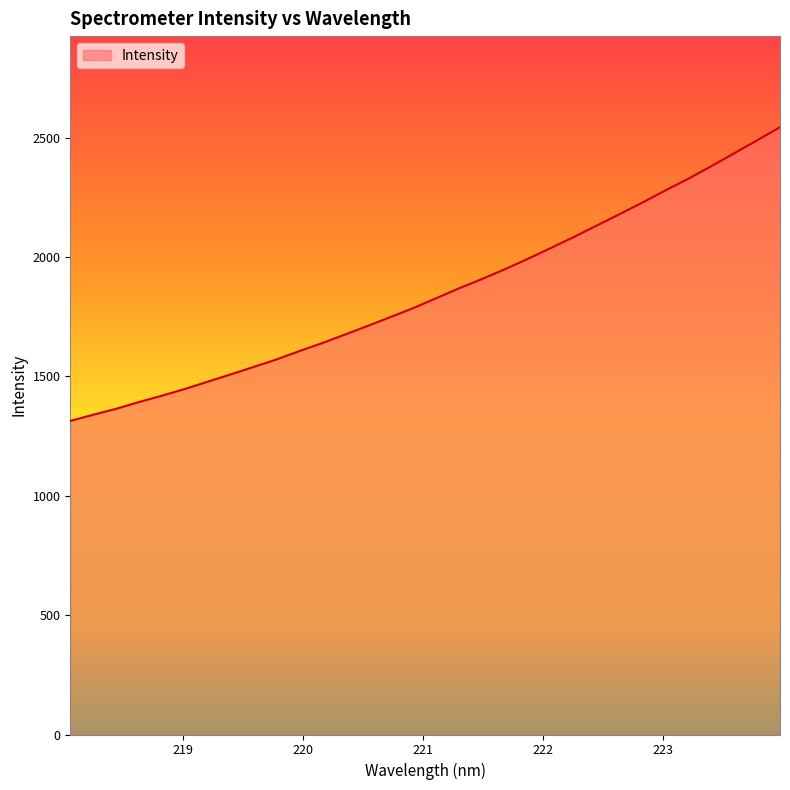

What is the sum of all values?

59217.6